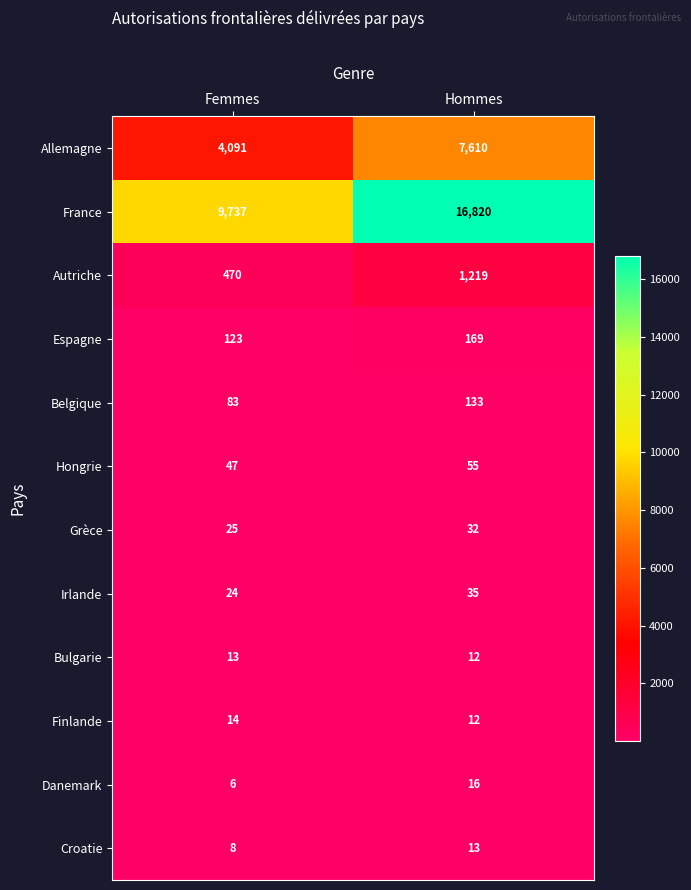

Which category has the lowest value across all series?

Femmes